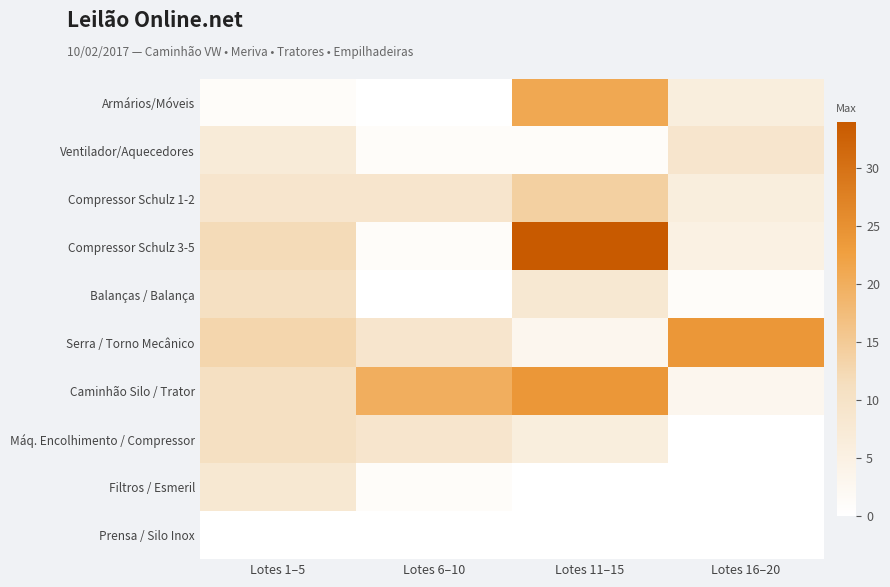

At which category is the sum across all series the highest?

Lotes 11–15